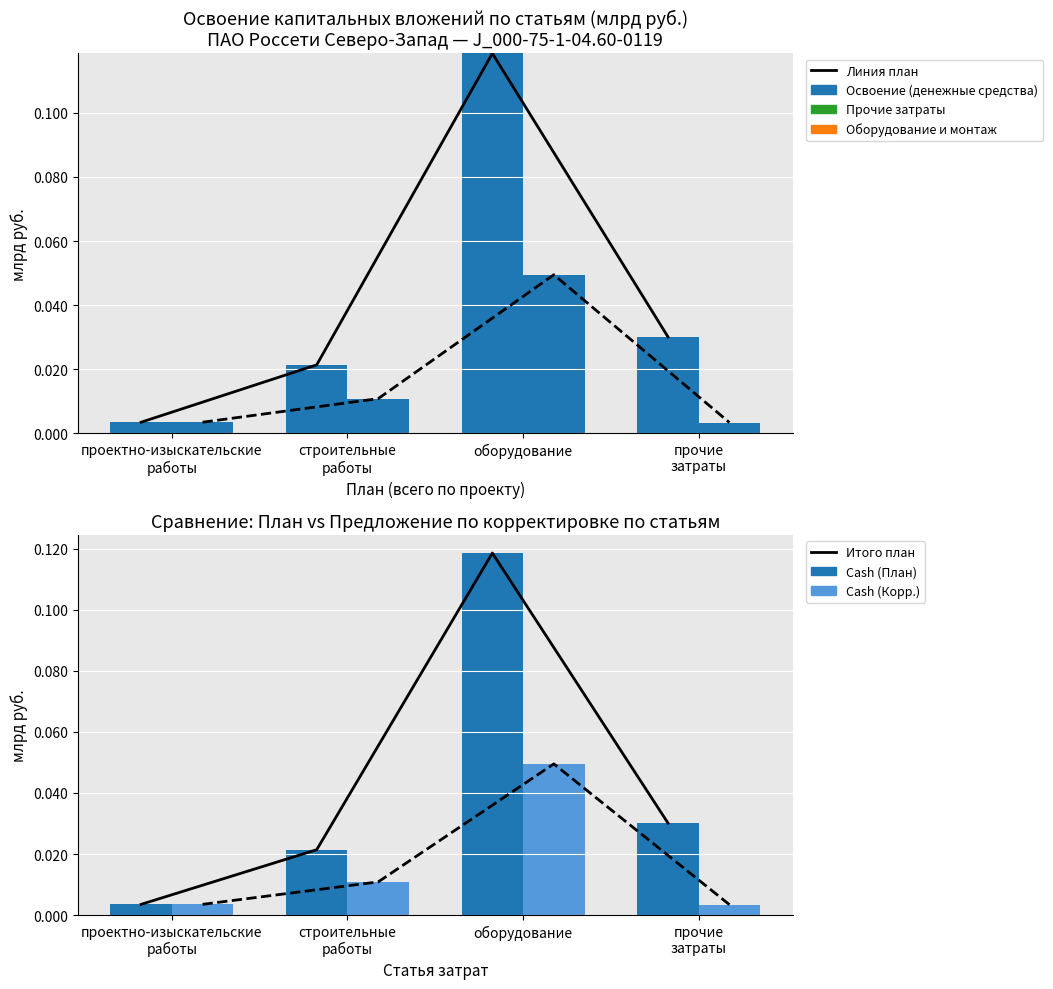

What is the total value across all series at оборудование?

0.2